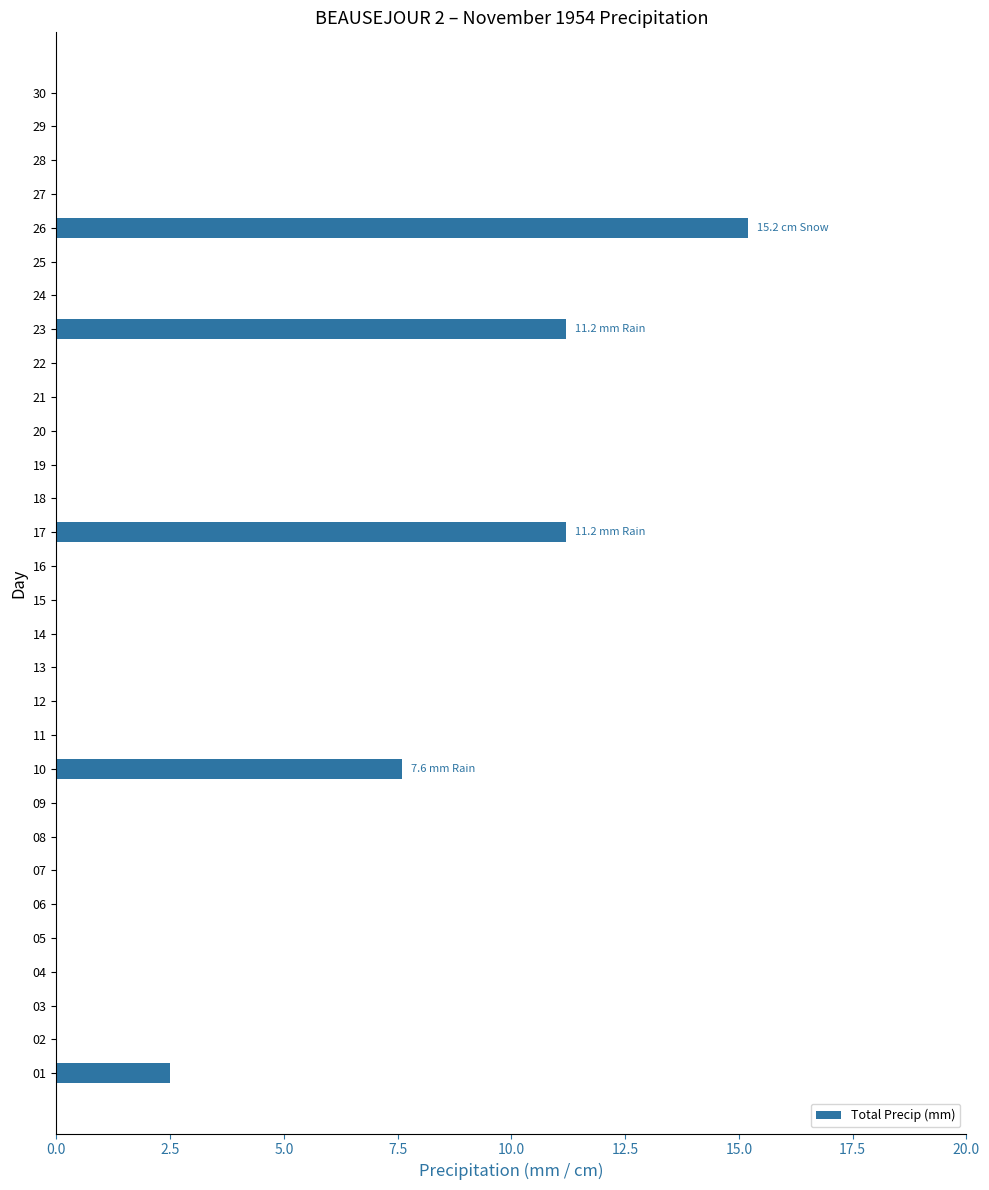

What is the sum of all values?

47.7